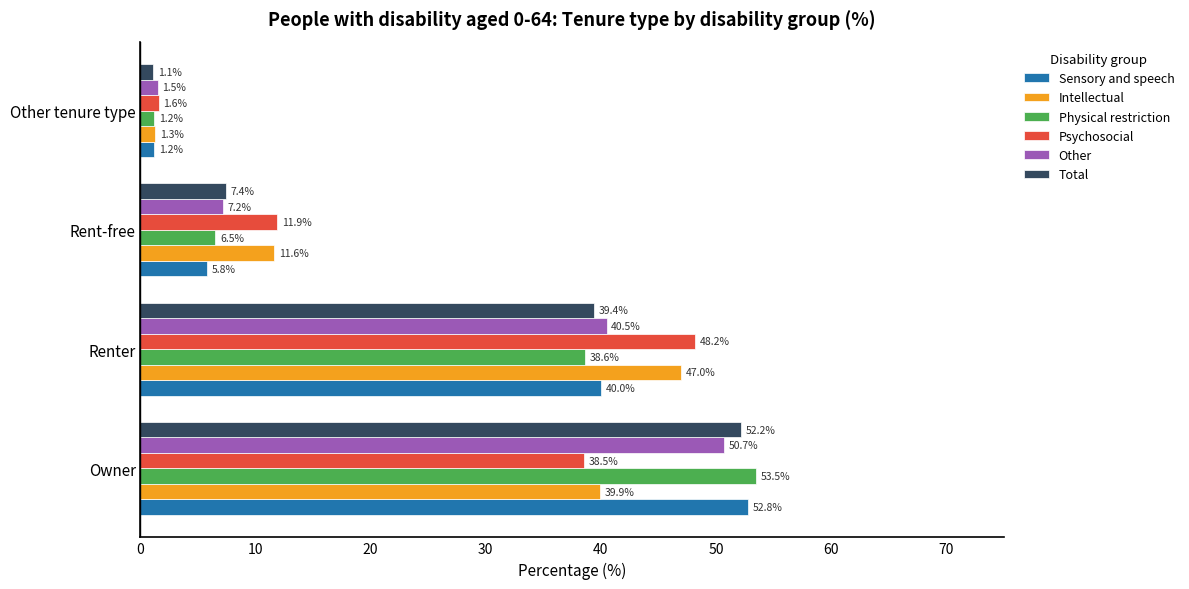

What is the smallest value displayed?

1.1